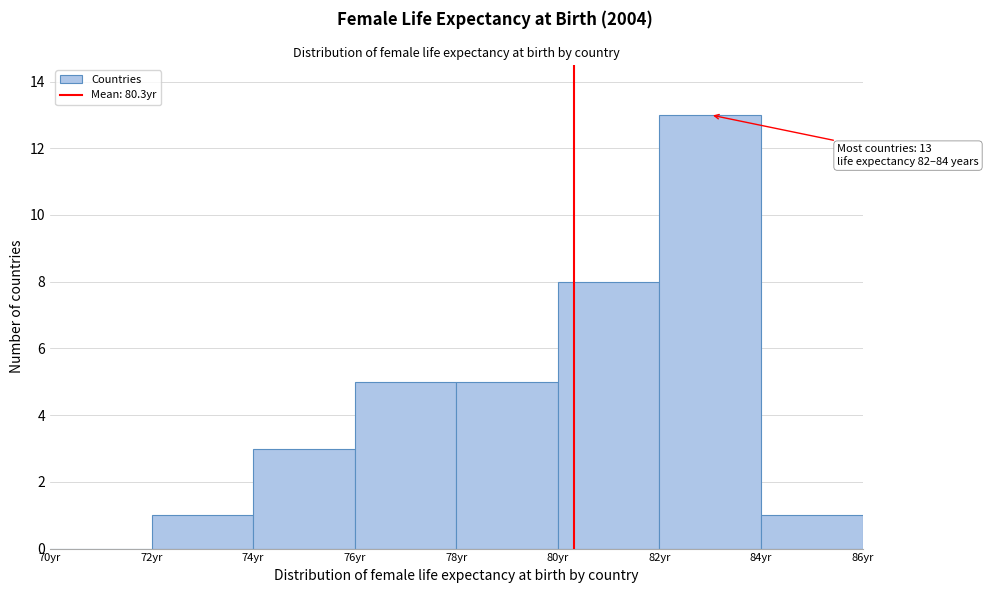

Which range on the x-axis has the tallest bar?

82 to 84